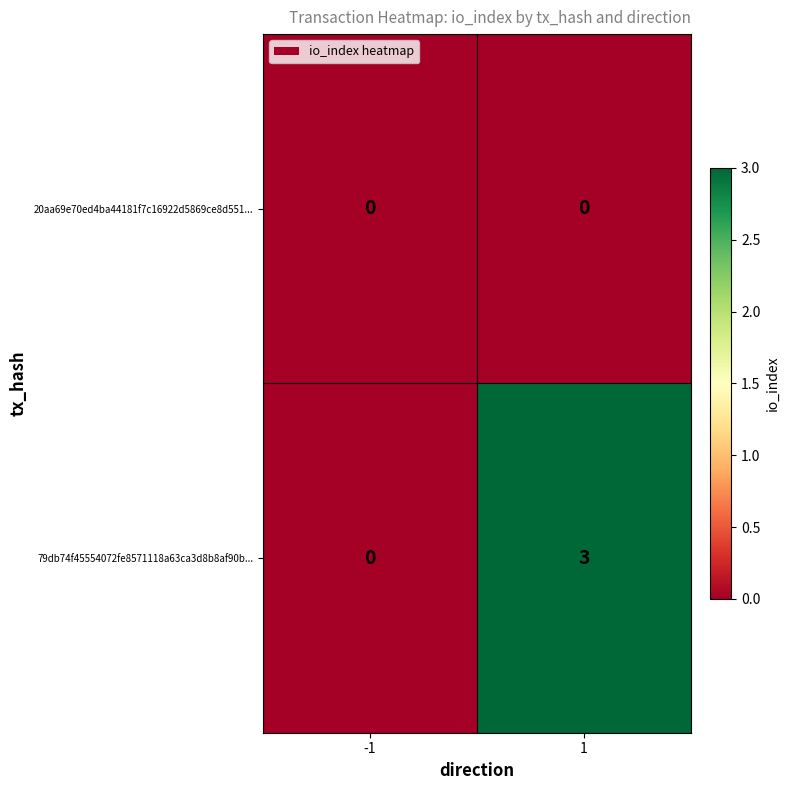

True or false: 79db74f45554072fe8571118a63ca3d8b8af90b... has a value of 0 at -1.

True